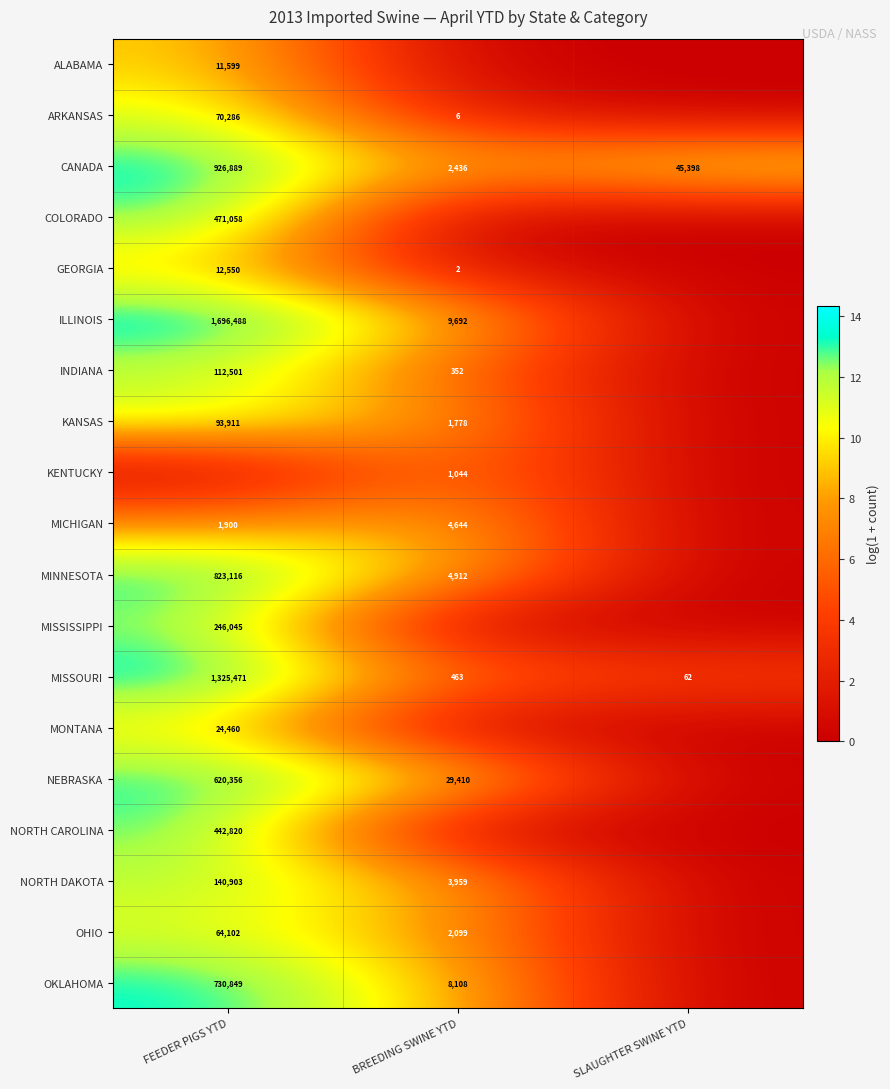

Where is CANADA nearest to the value 464662?

SLAUGHTER SWINE YTD